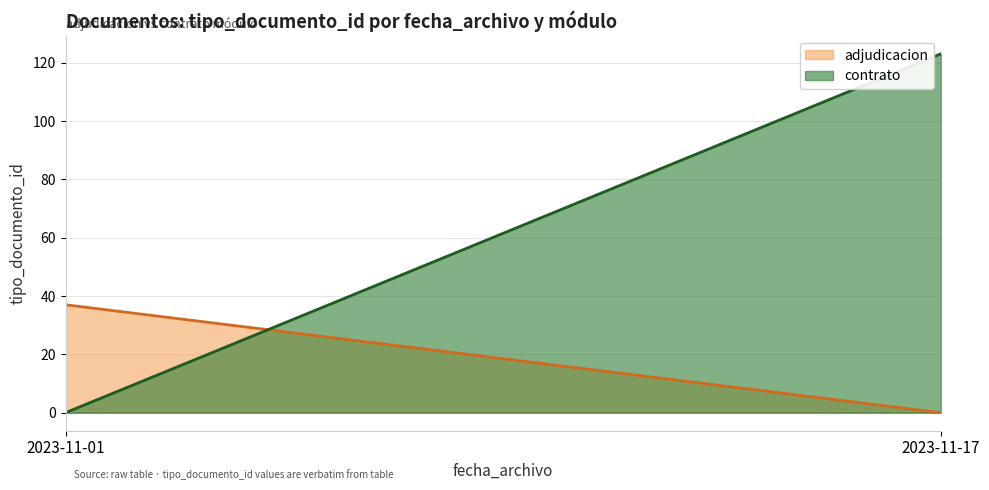

Rank the series by their maximum value, from lowest to highest.

adjudicacion, contrato